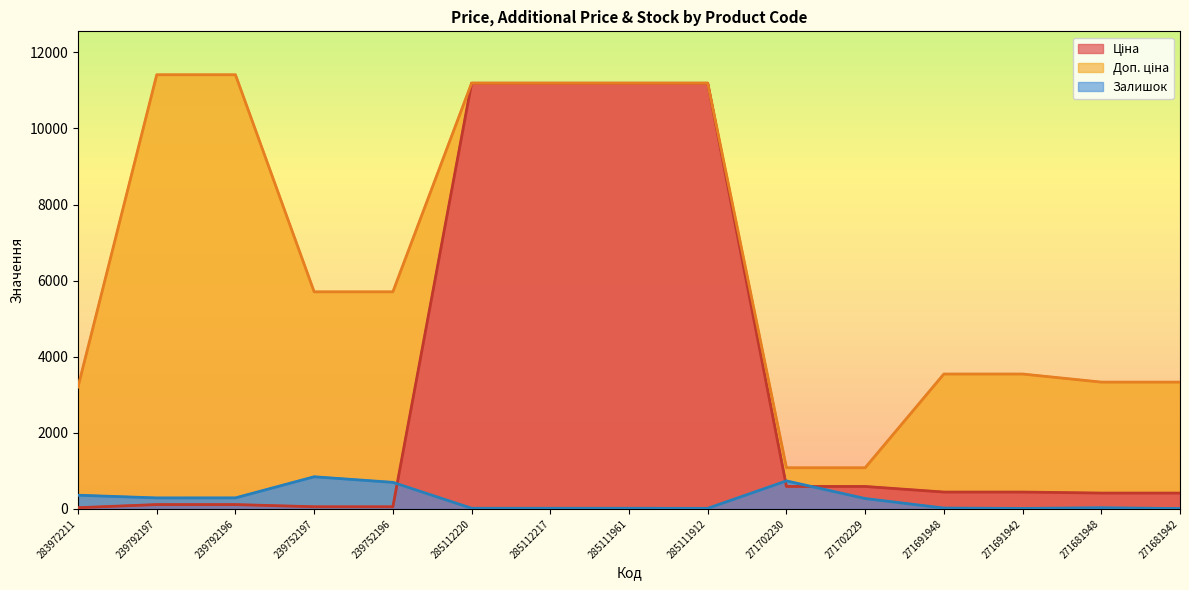

Does the chart have visible grid lines?

No